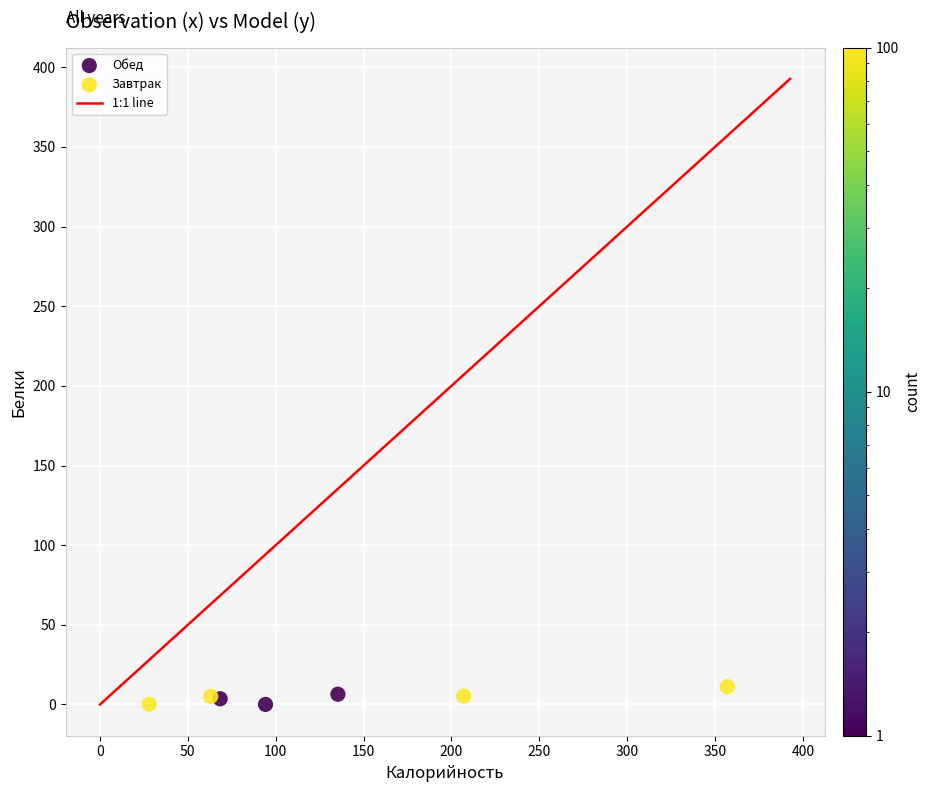

Which series has the widest spread of Y values?

Завтрак